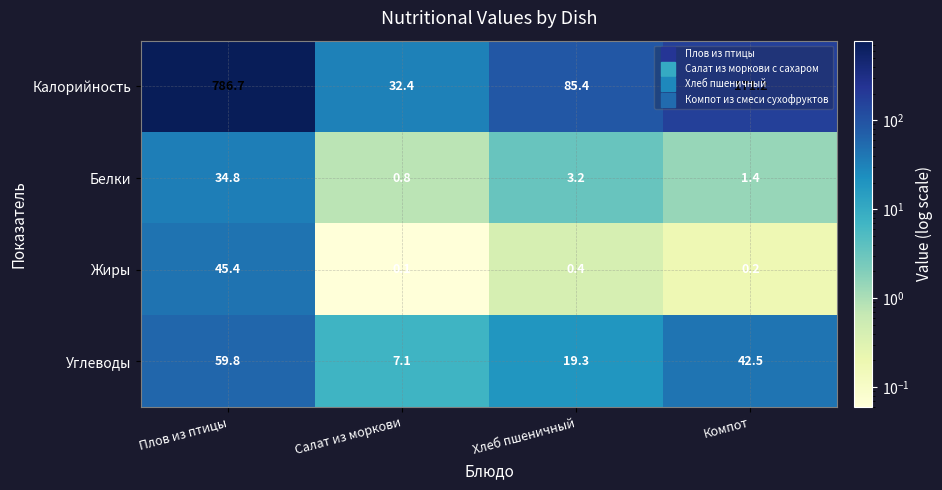

How many values in the Углеводы series are below 42?

2